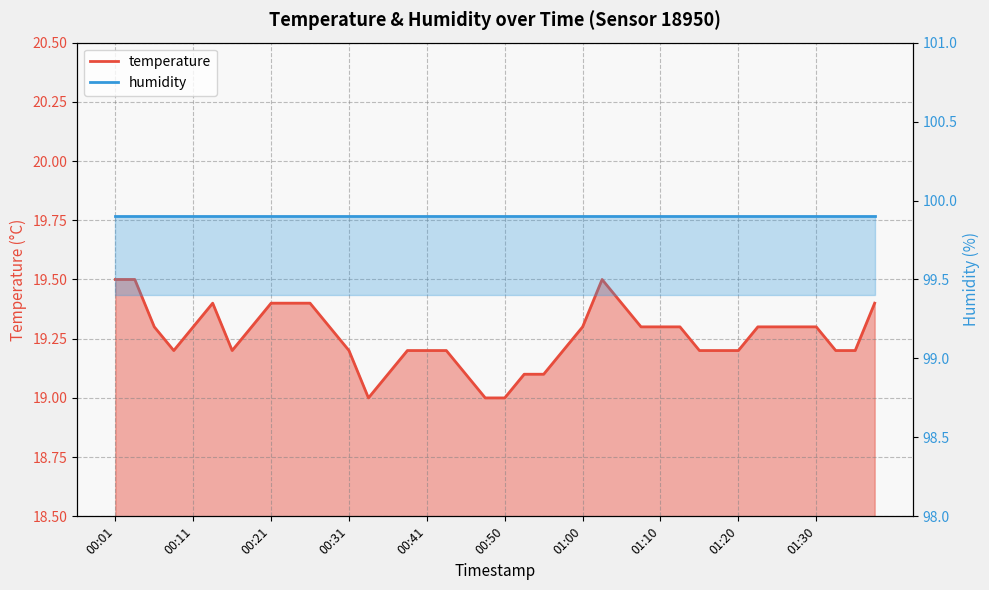

What is the difference between the maximum and minimum values?

0.5